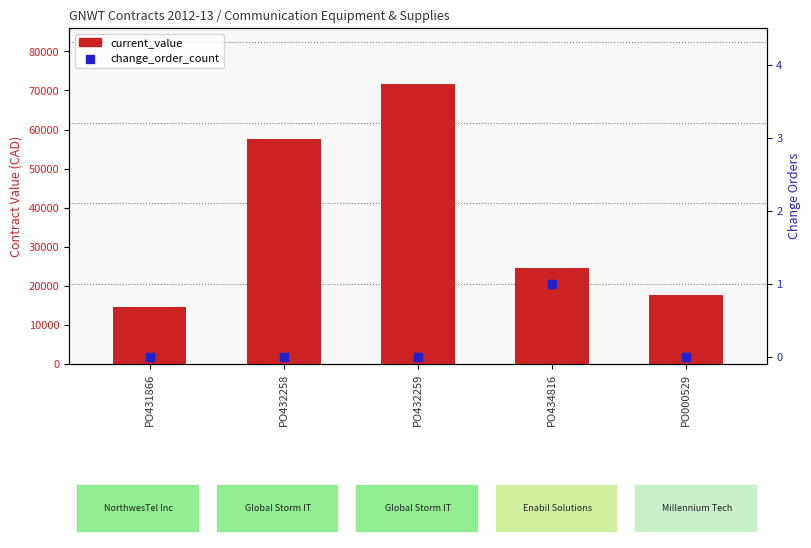

Which series contains the lowest Y value?

change_order_count